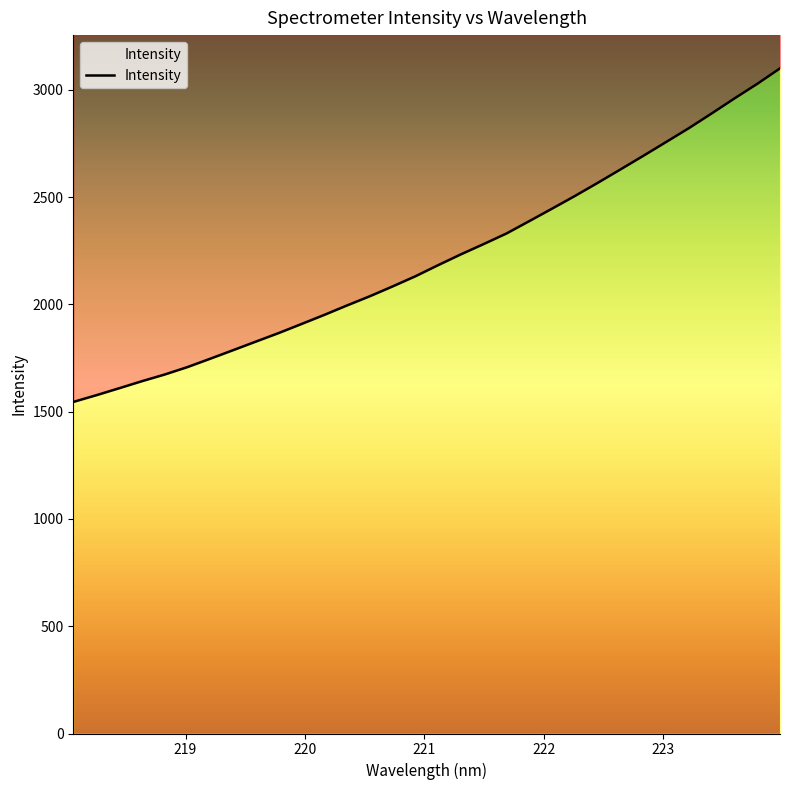

Which category has the highest value across all series?

223.9802